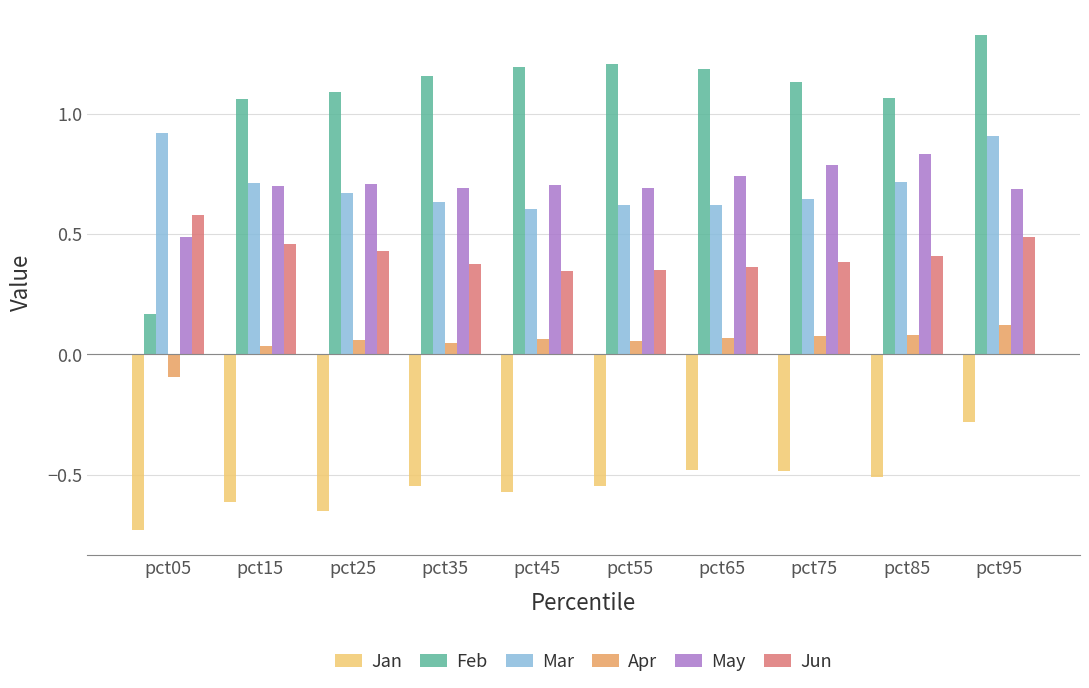

At which label does May reach its peak?

pct85